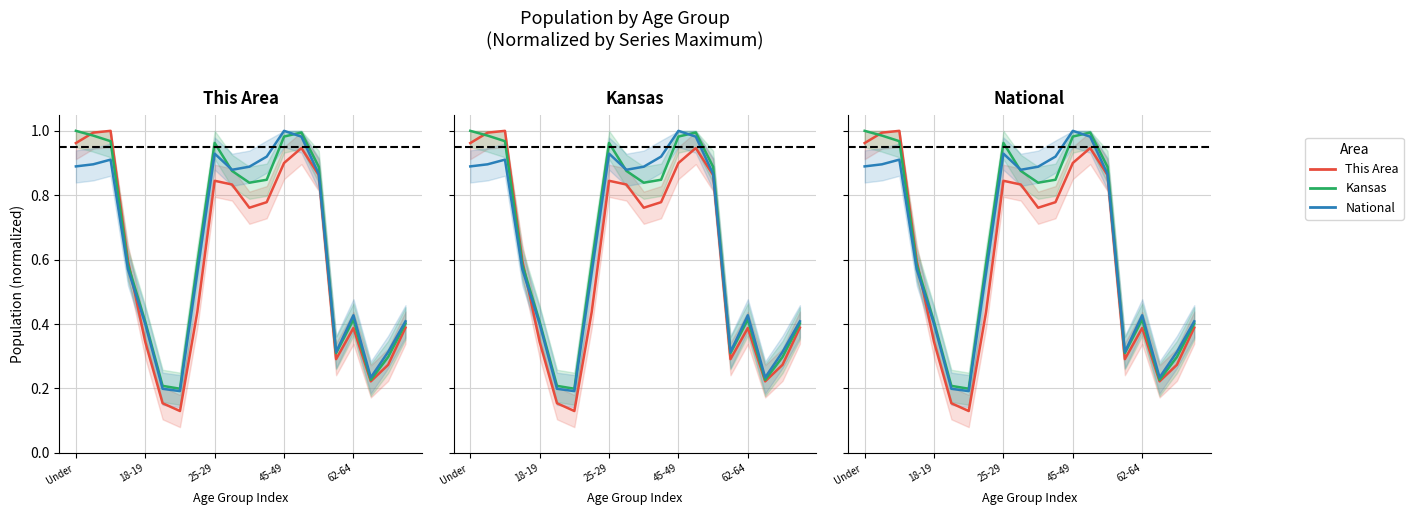

Which category has the lowest value in the Kansas series?

6